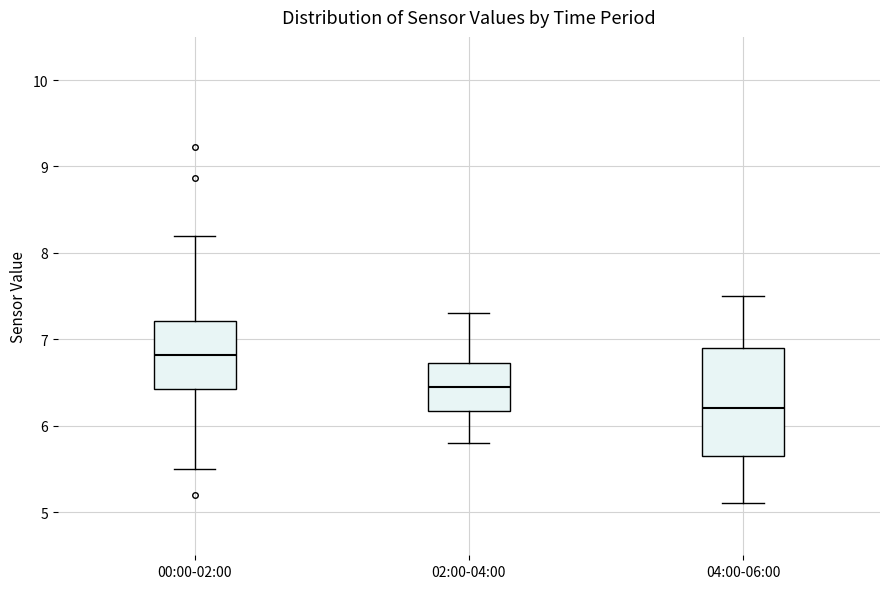

Which box's median line is the highest?

00:00-02:00